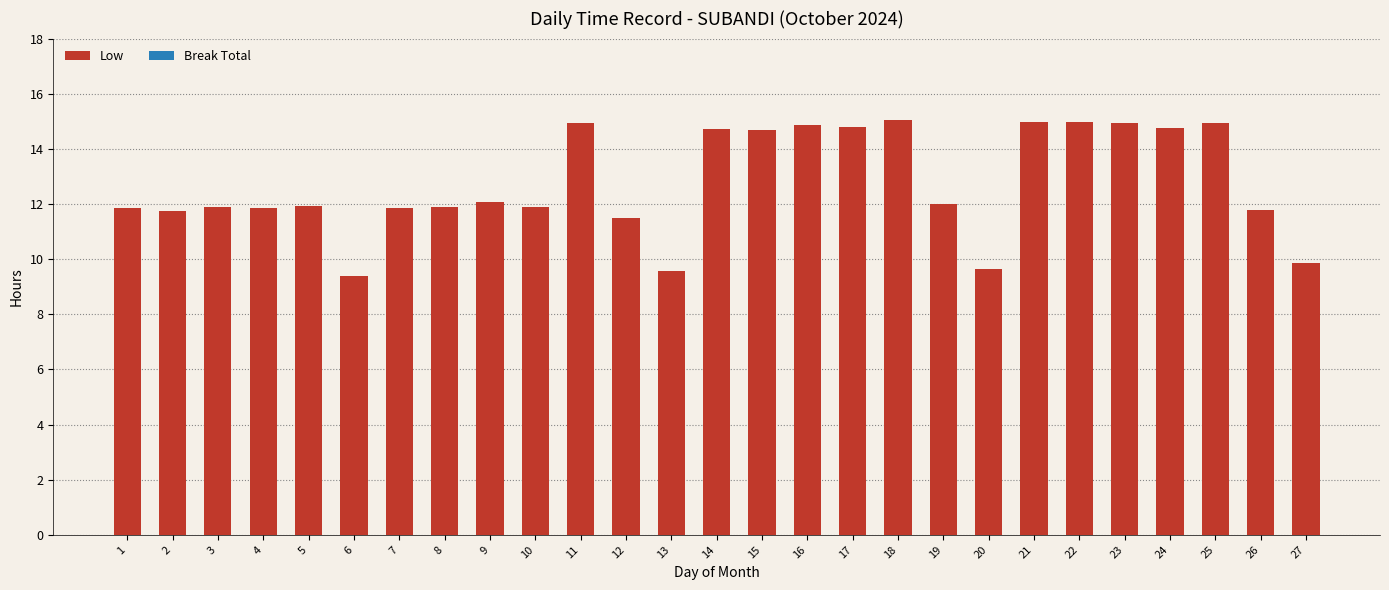

Is it true that the value at 16 is 21.4?

False